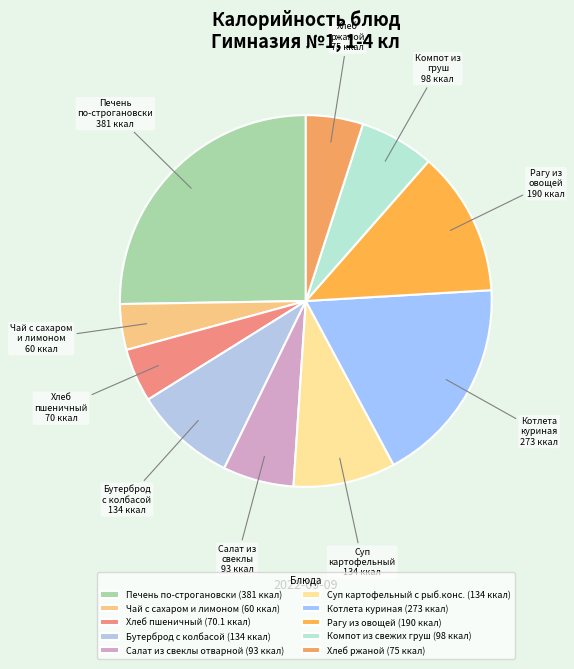

To the nearest percent, what is the difference between the largest and smallest slice percentages?

21%